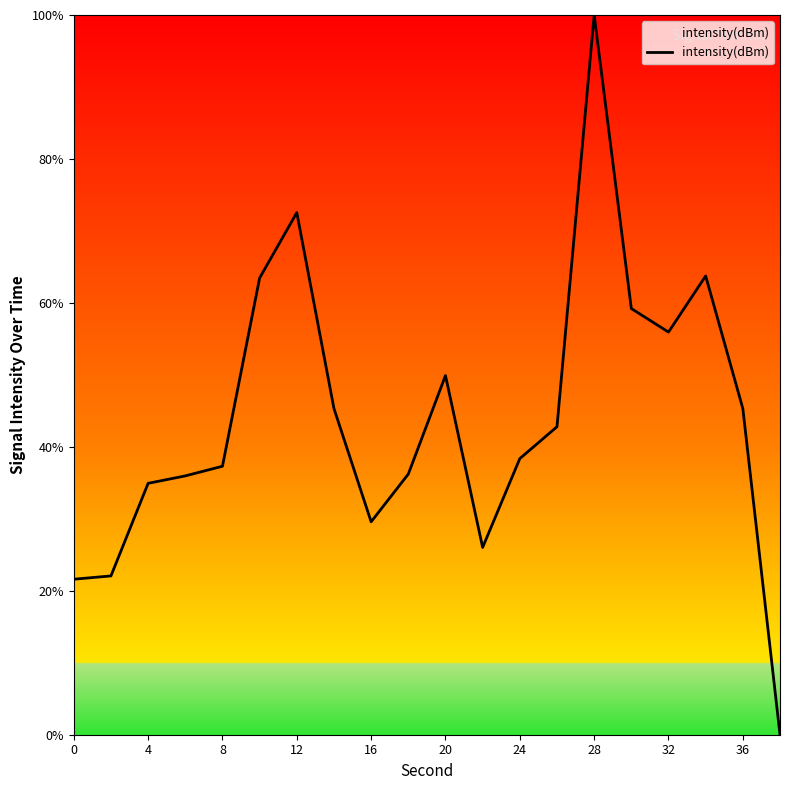

What is the sum of all values?

880.3